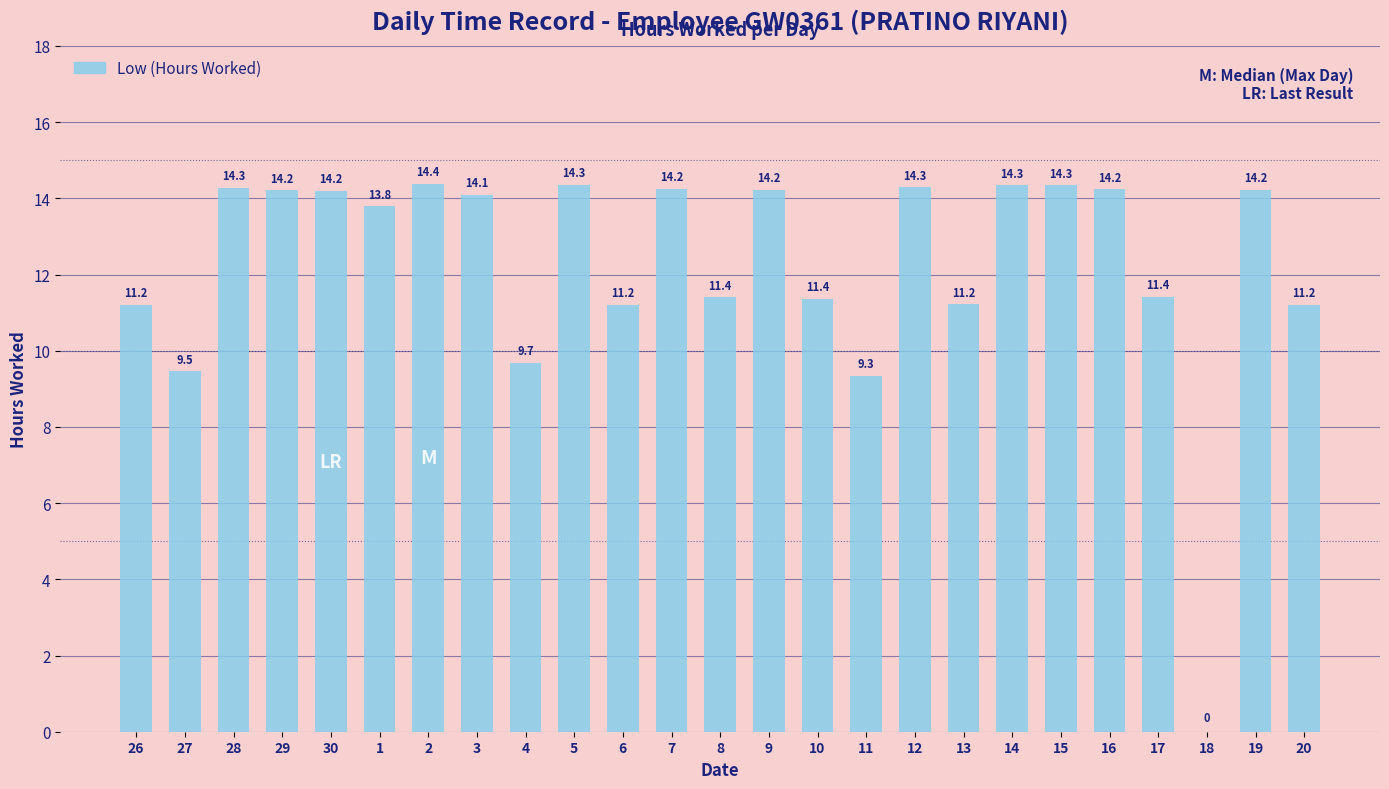

Which category has the highest value across all series?

2